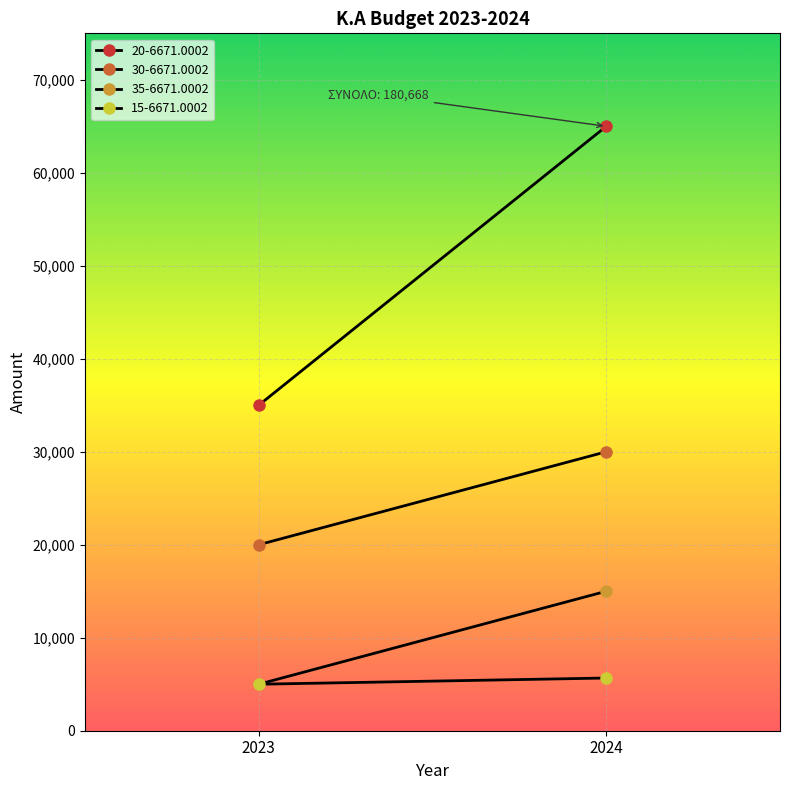

What are all the series names shown in the legend?

20-6671.0002, 30-6671.0002, 35-6671.0002, 15-6671.0002